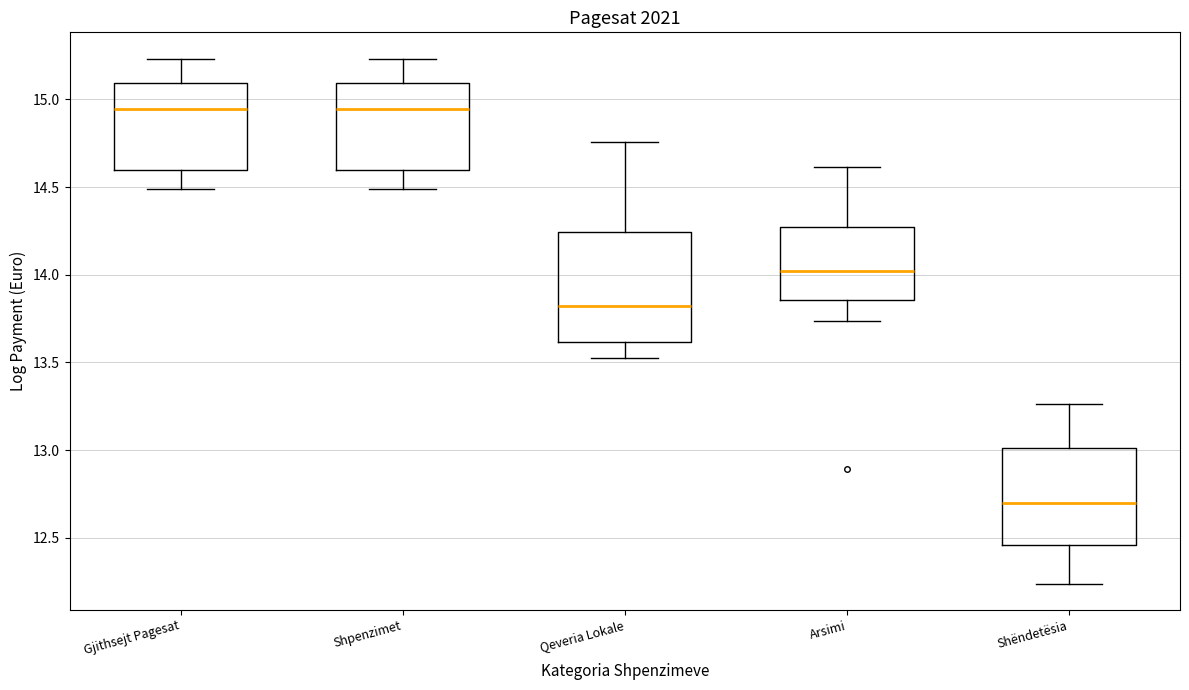

Which box is the tallest, from its lower edge to its upper edge?

Qeveria Lokale